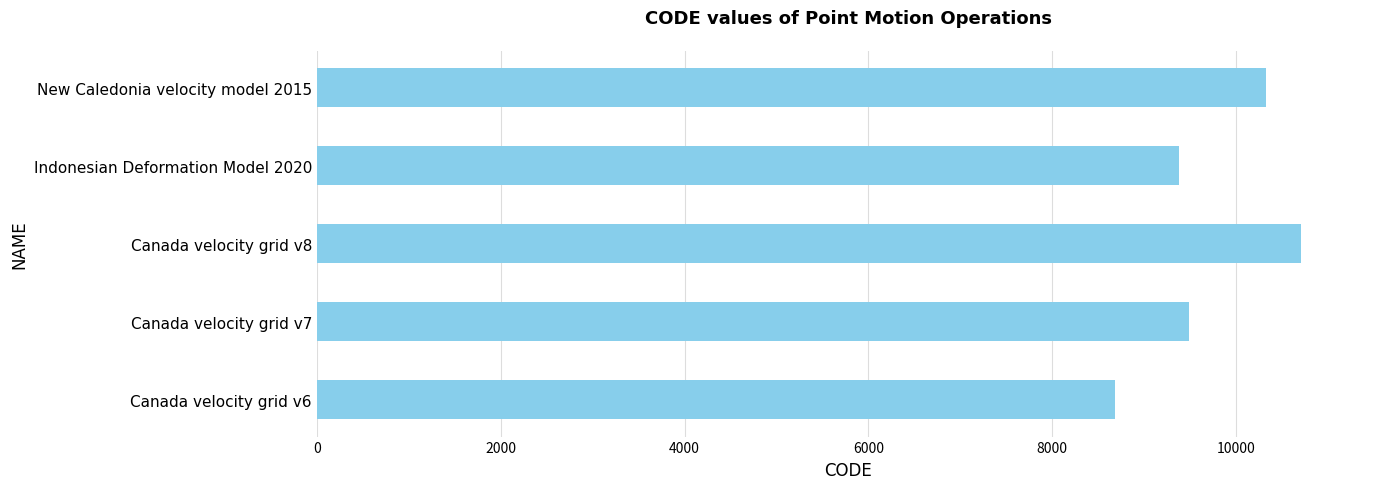

Reading bottom to top, what are all the values shown in this chart?

Canada velocity grid v6=8676	Canada velocity grid v7=9483	Canada velocity grid v8=10707	Indonesian Deformation Model 2020=9375	New Caledonia velocity model 2015=10323